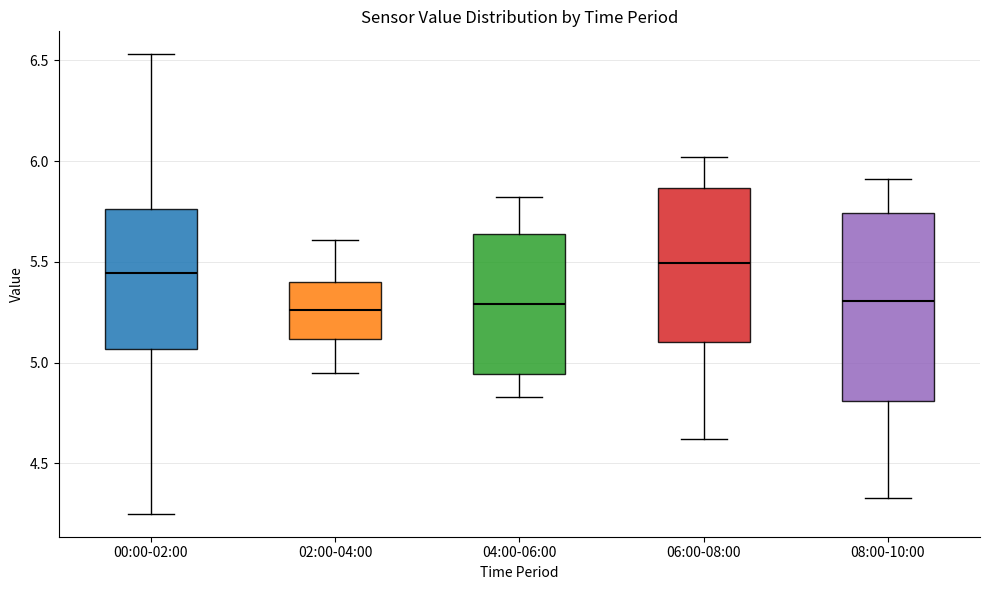

Reading left to right, transcribe this box plot: for each box, give where its median line is, the range the box spans, and where its two whiskers end, as read against the y-axis. The values are not printed on the chart, so give them approximately, as read against the axis.

00:00-02:00: median 5.45, box 5.05 to 5.75, whiskers 4.25 to 6.55
02:00-04:00: median 5.25, box 5.10 to 5.40, whiskers 4.95 to 5.60
04:00-06:00: median 5.30, box 4.95 to 5.65, whiskers 4.85 to 5.80
06:00-08:00: median 5.50, box 5.10 to 5.85, whiskers 4.60 to 6.00
08:00-10:00: median 5.30, box 4.80 to 5.75, whiskers 4.35 to 5.90